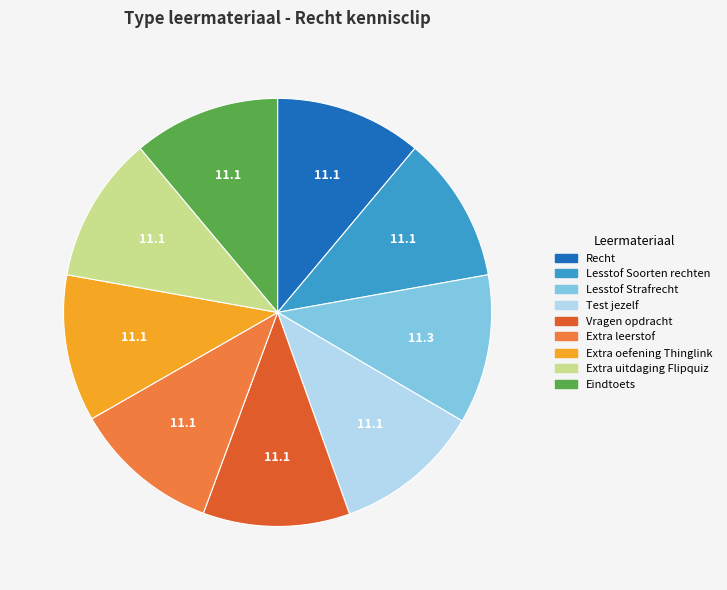

Does Extra uitdaging Flipquiz represent more than half of the total?

No